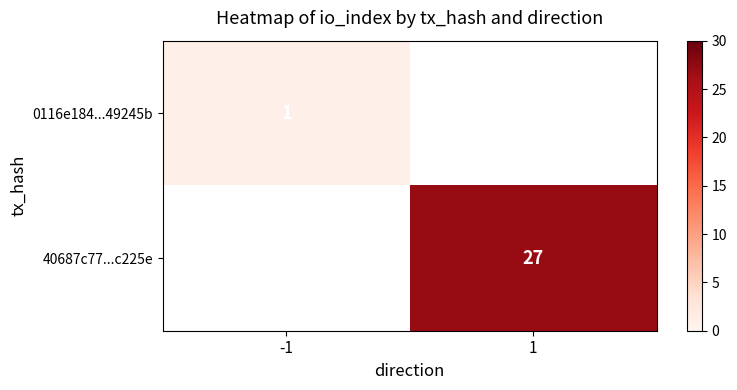

At how many categories does at least one series exceed 11?

1